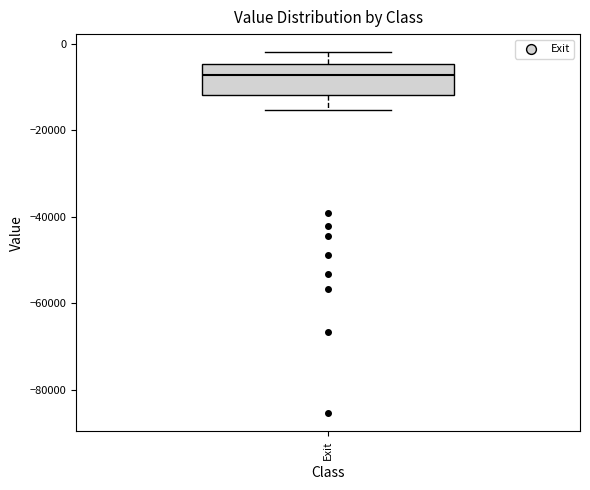

Read this box plot against the y-axis: the position of the median line, the range covered by the box, and the ends of both whiskers. The values are not printed on the chart, so give them approximately, as read against the axis.

median -8000, box -12000 to -4000, whiskers -16000 to -2000